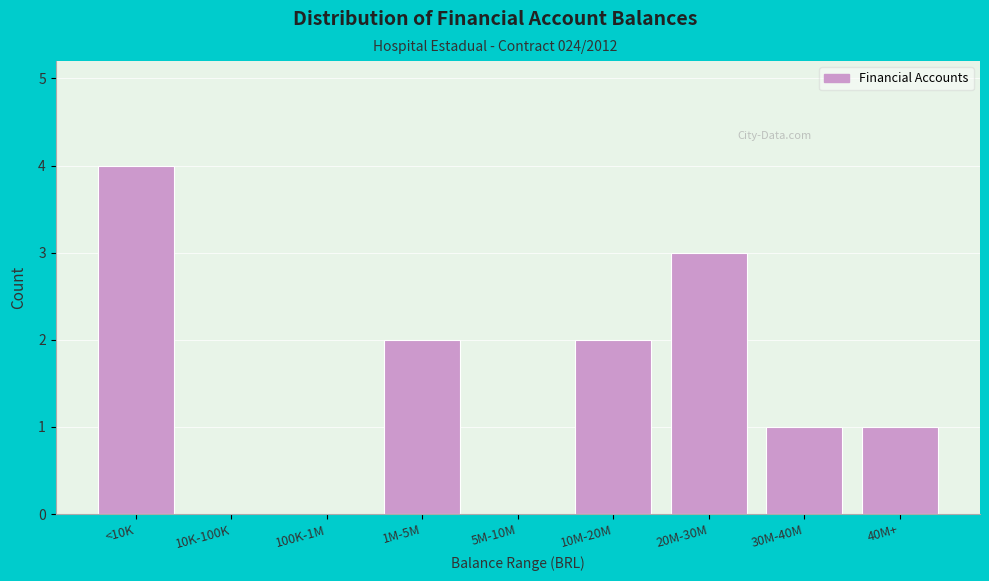

Reading left to right, what are all the values shown in this chart?

<10K=4	10K-100K=0	100K-1M=0	1M-5M=2	5M-10M=0	10M-20M=2	20M-30M=3	30M-40M=1	40M+=1